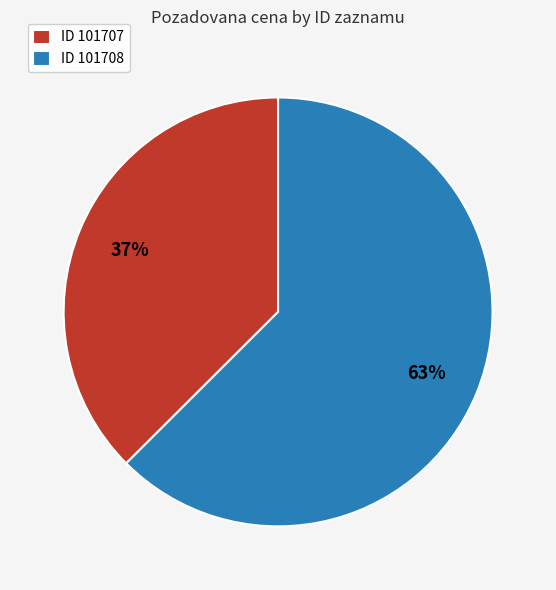

To the nearest percent, what is the combined percentage of ID 101708 and ID 101707?

100%